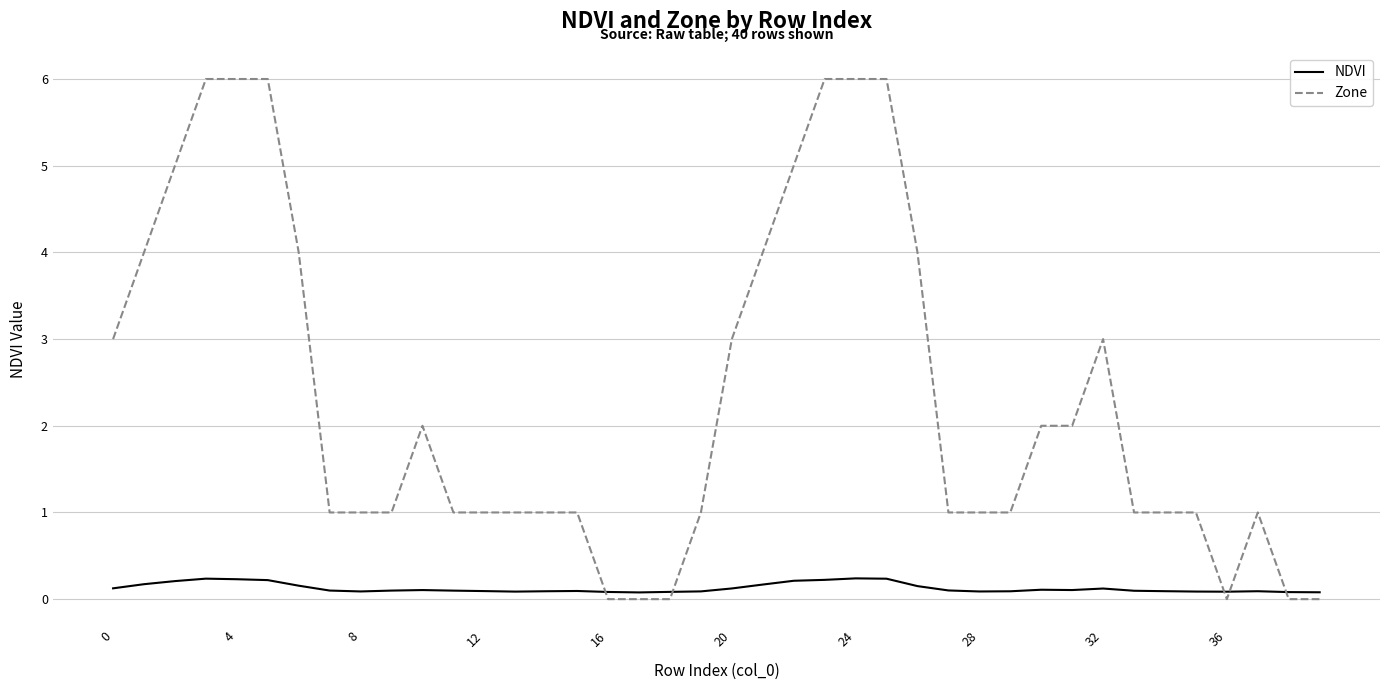

After their last crossing, which series has the higher values: Zone or NDVI?

NDVI